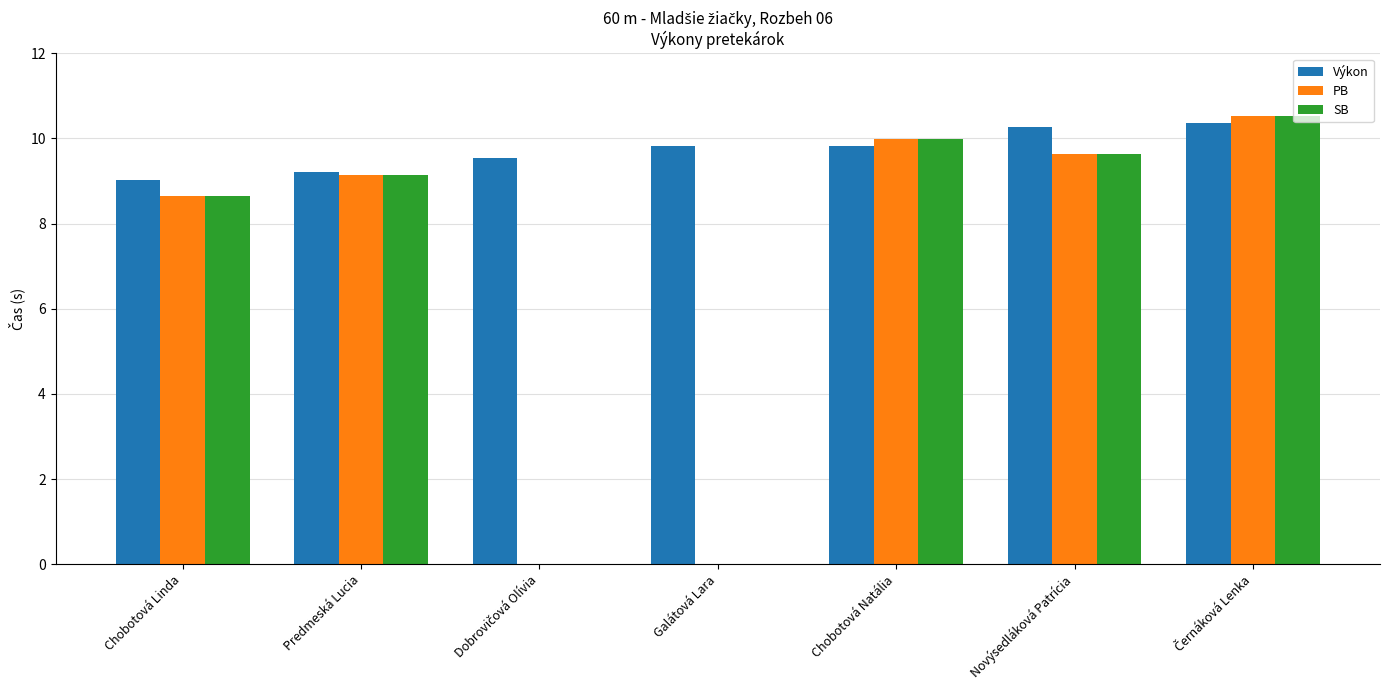

What is the sum of all SB values?

47.9